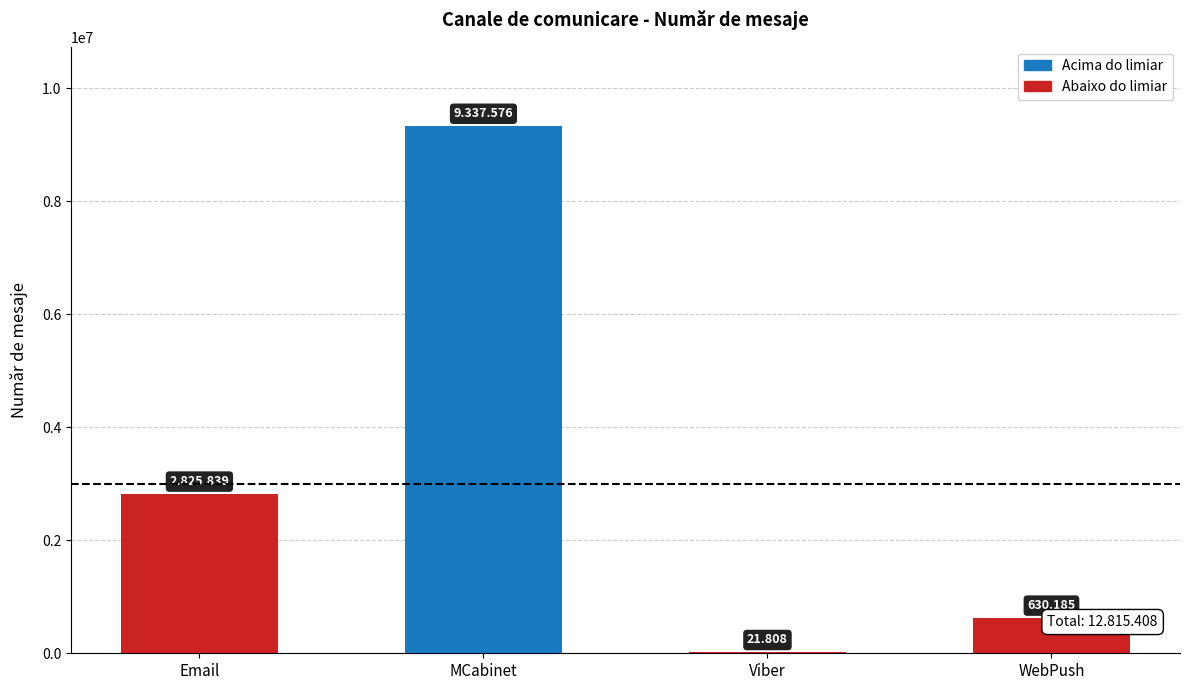

What is the approximate value at Email?

2825839